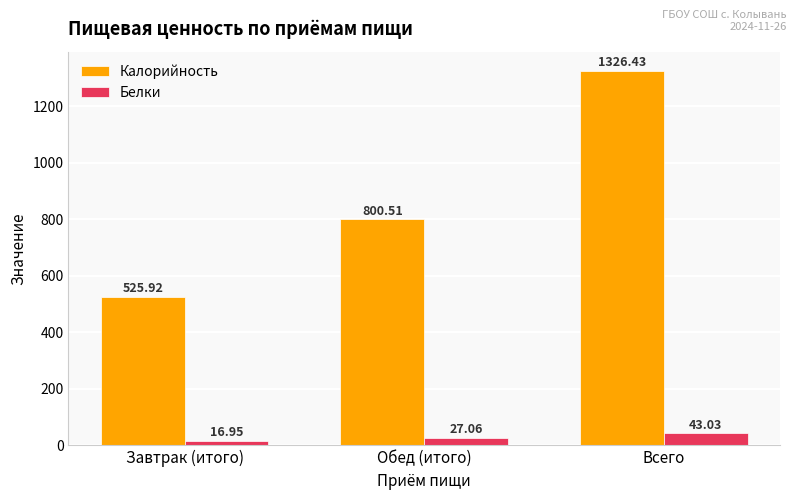

The value of Белки at Завтрак (итого) is 16.9. True or false?

True